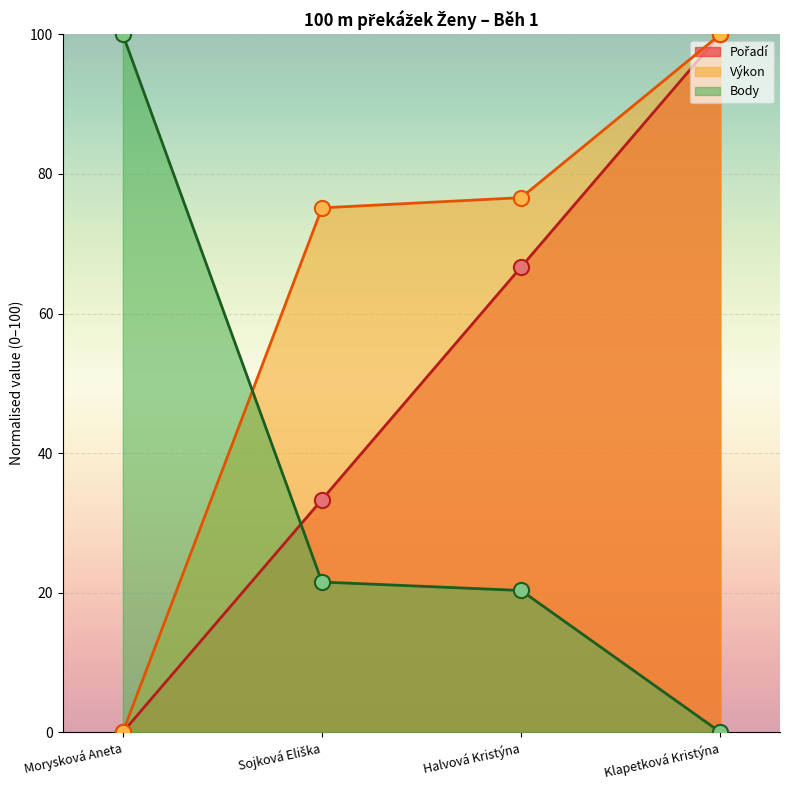

Which series has the largest total across all categories?

Výkon